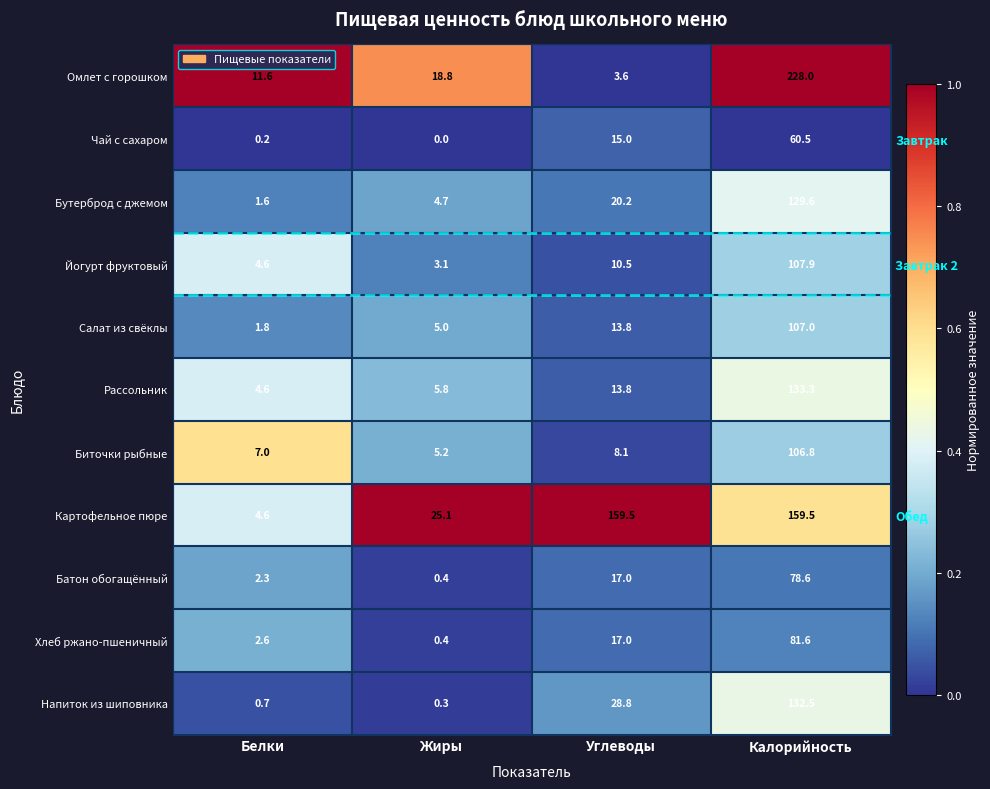

Which series has the widest spread of values?

Омлет с горошком